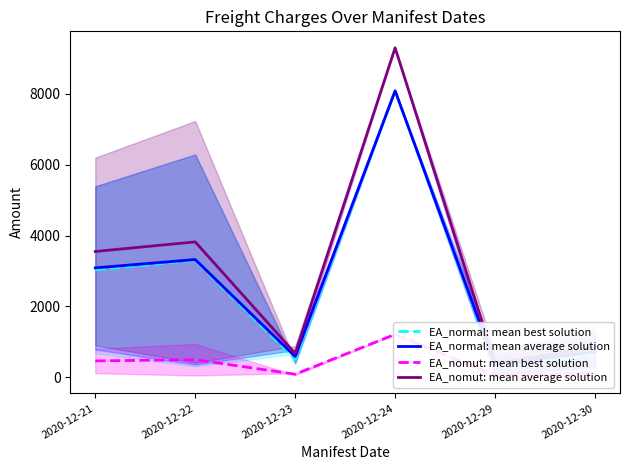

At which category does EA_normal: mean best solution reach its first local valley?

2020-12-23